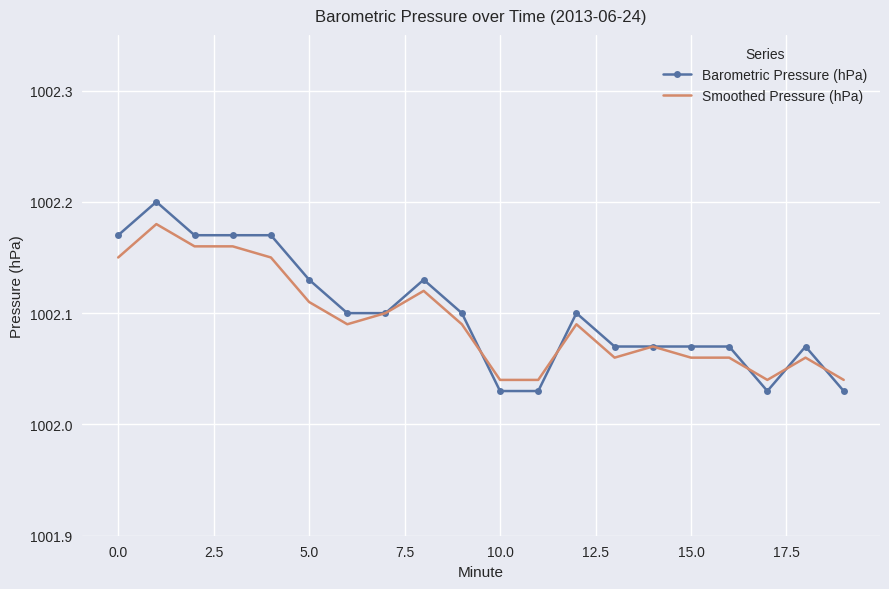

Which series has the largest range (max minus min)?

Barometric Pressure (hPa)